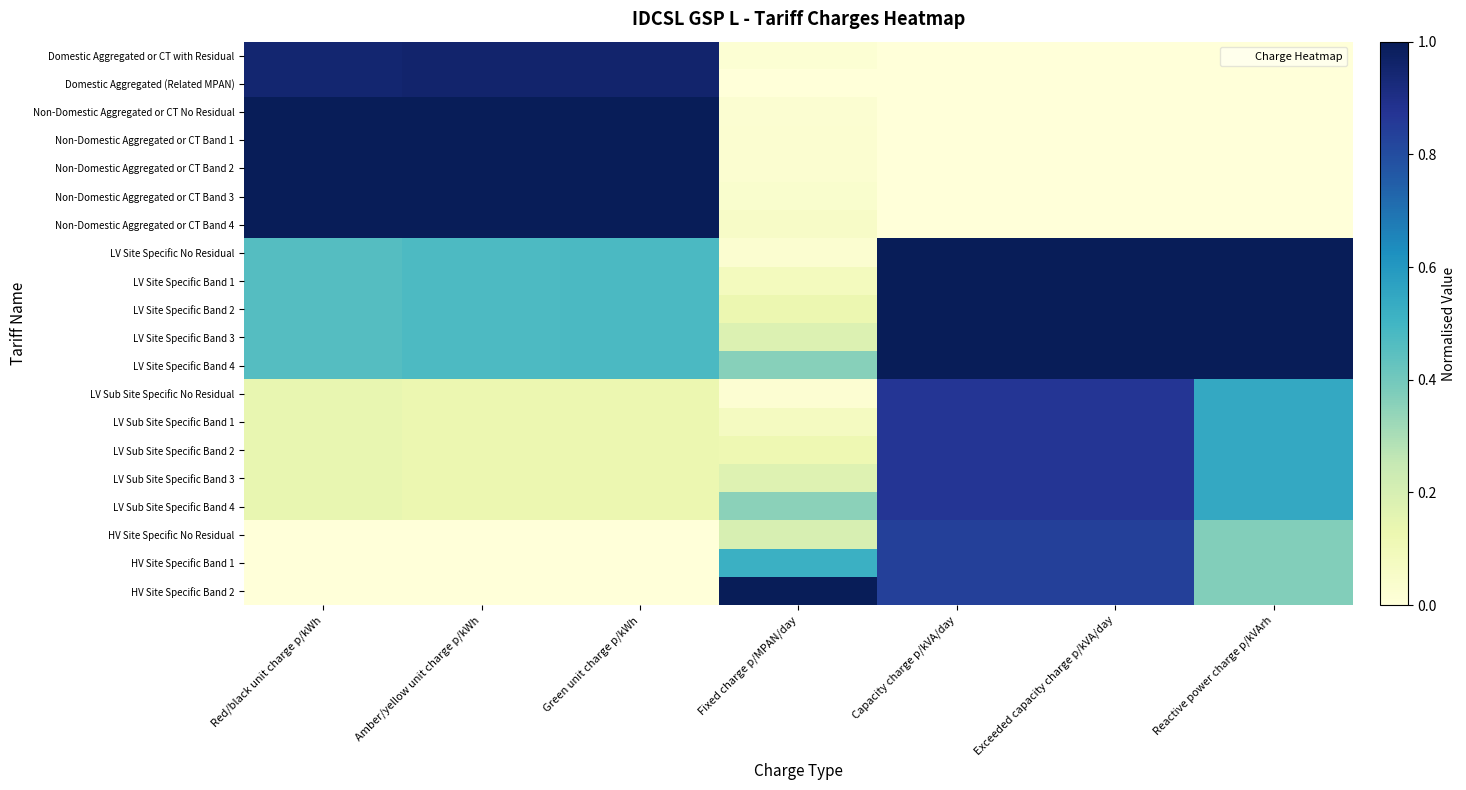

How many categories are shown in the chart?

7